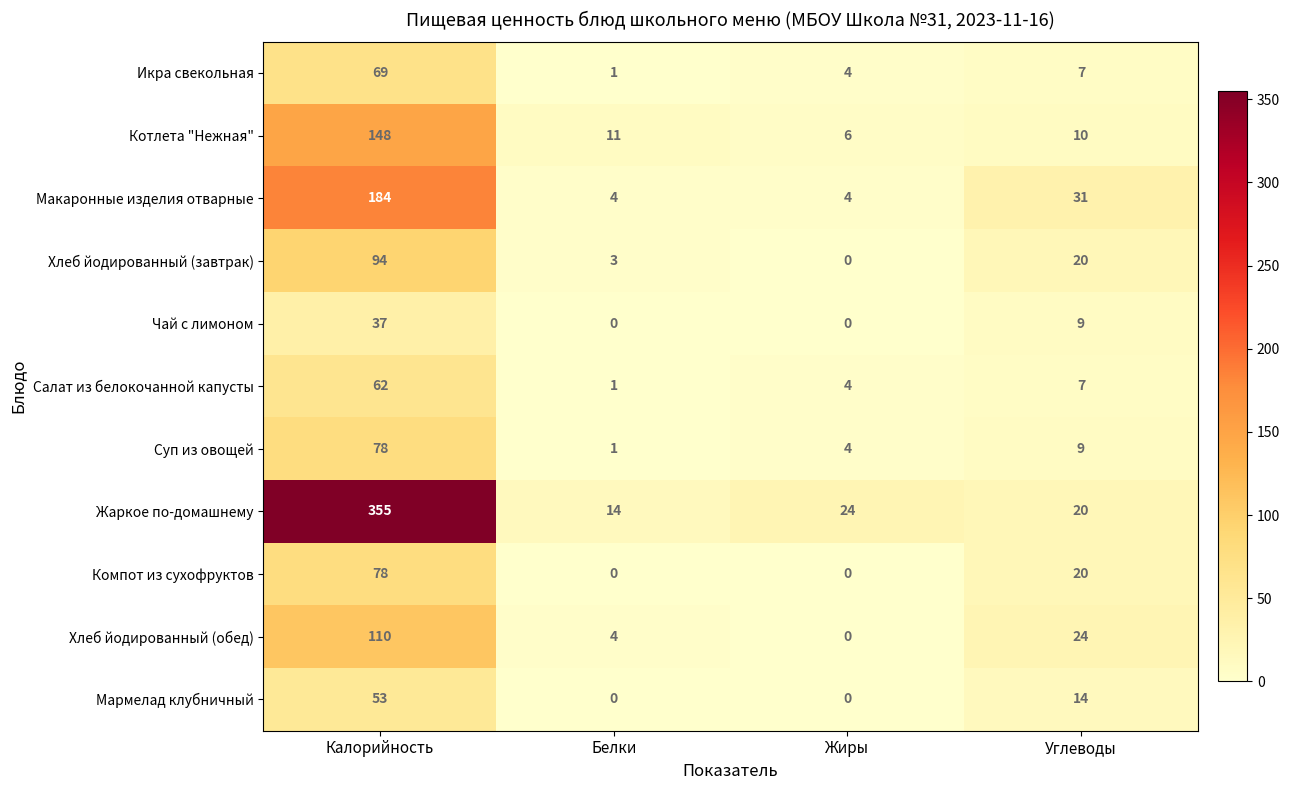

List the labels in order of Хлеб йодированный (завтрак) value, smallest first.

Жиры, Белки, Углеводы, Калорийность